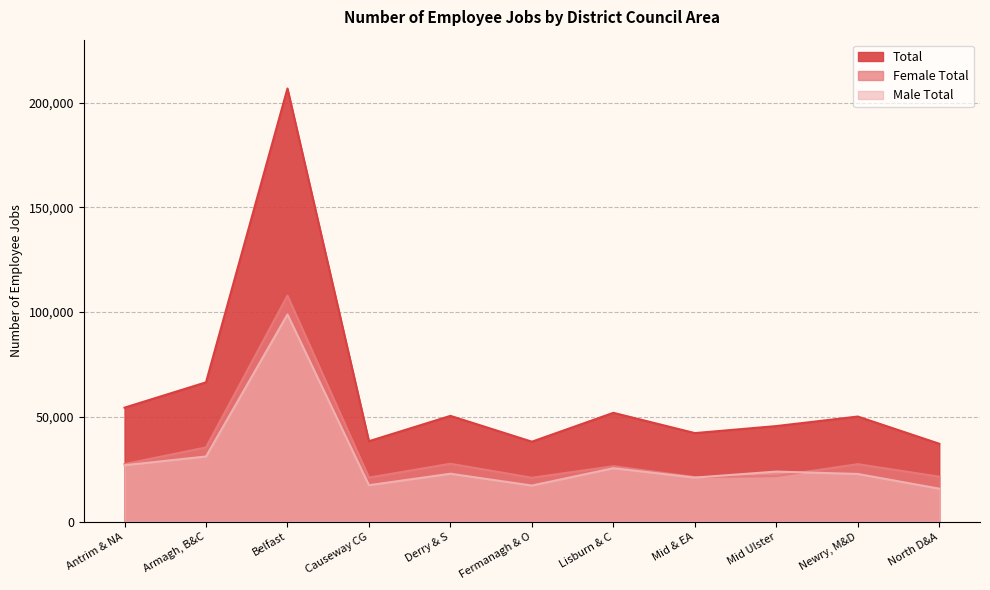

What is the minimum value for Male Total?

15722